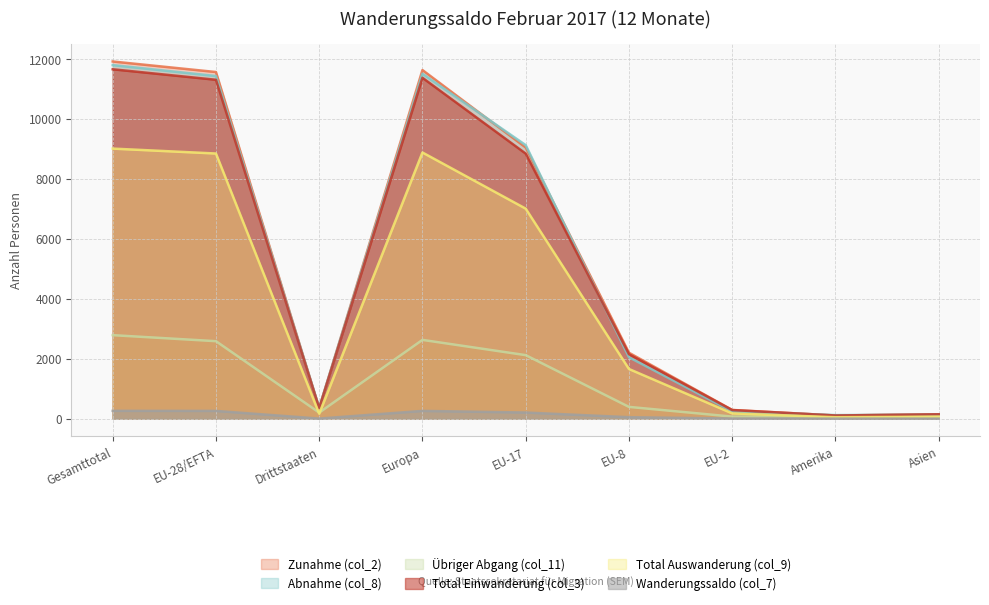

List the labels in order of Übriger Abgang (col_11) value, smallest first.

EU-2, Asien, Amerika, Drittstaaten, EU-8, EU-17, EU-28/EFTA, Europa, Gesamttotal